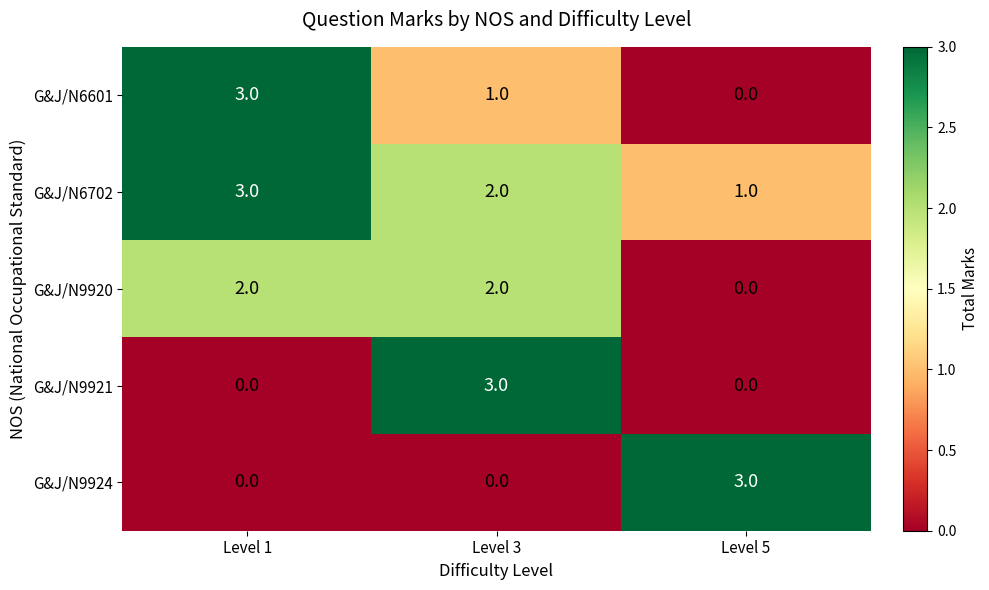

How many distinct data groups are displayed?

5